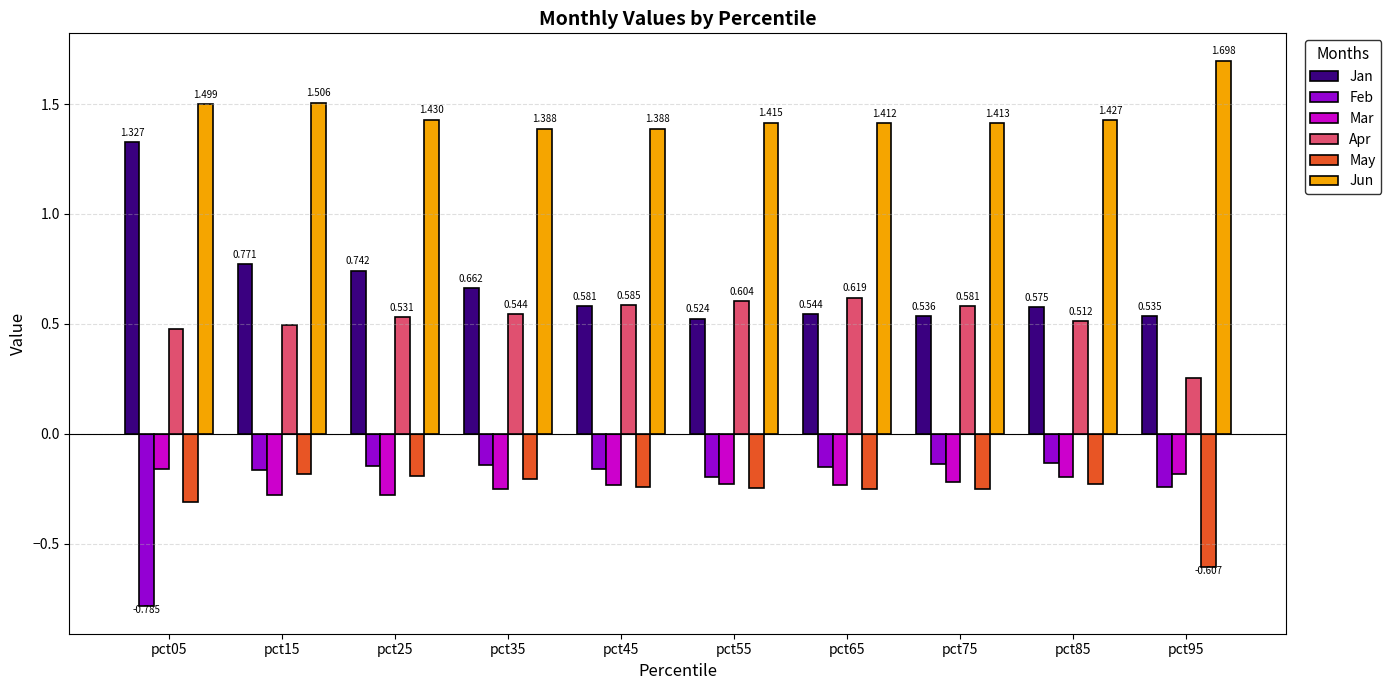

Which category has the lowest value in the Apr series?

pct95